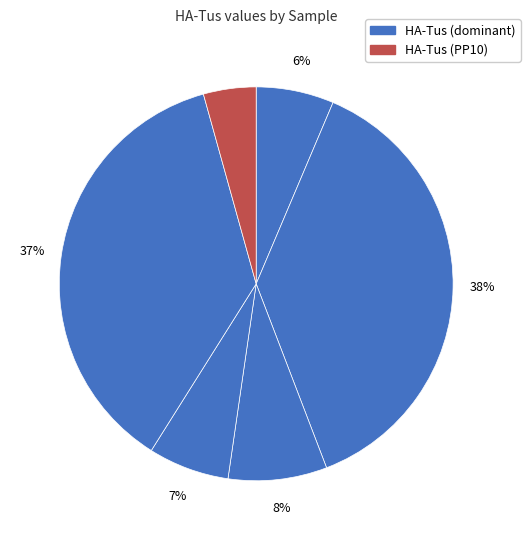

Count the number of slices in the pie.

6